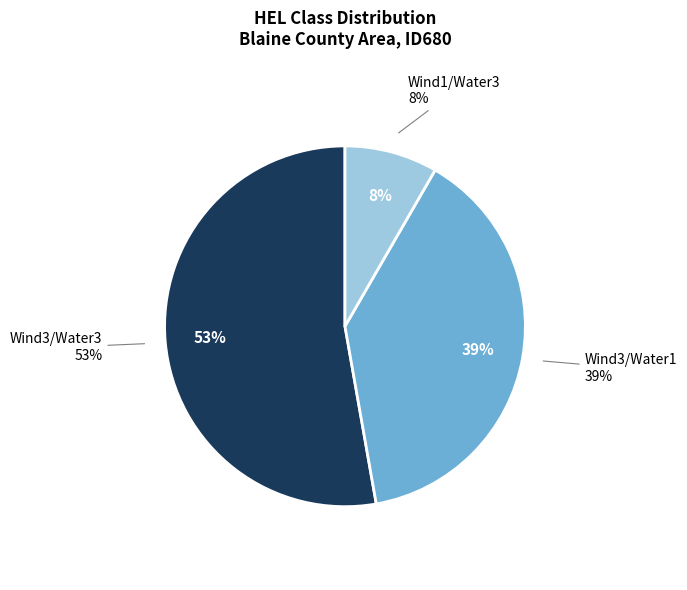

To the nearest percent, what is the difference between the HEL Class 1 Wind & 3 Water and HEL Class 3 Wind & 1 Water slice percentages?

31%